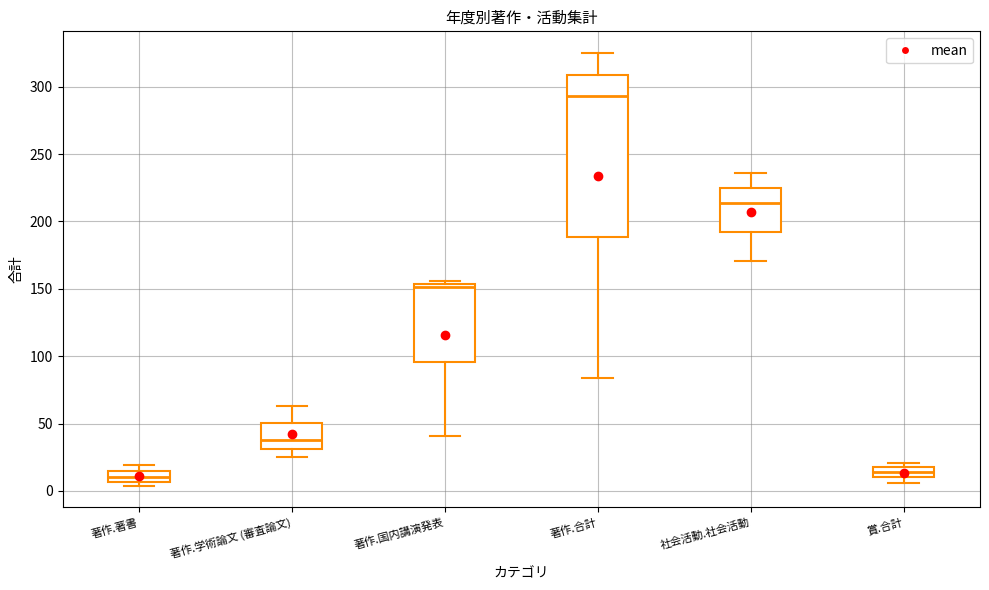

Reading left to right, transcribe this box plot: for each box, give where its median line is, the range the box spans, and where its two whiskers end, as read against the y-axis. The values are not printed on the chart, so give them approximately, as read against the axis.

著作.著書: median 10, box 5 to 15, whiskers 5 (just below the box's lower edge) to 20
著作.学術論文 (審査論文): median 40, box 30 to 50, whiskers 25 to 65
著作.国内講演発表: median 150, box 95 to 155, whiskers 40 to 155 (just above the box's upper edge)
著作.合計: median 295, box 190 to 310, whiskers 85 to 325
社会活動.社会活動: median 215, box 195 to 225, whiskers 170 to 235
賞.合計: median 15, box 10 to 20, whiskers 5 to 20 (just above the box's upper edge)